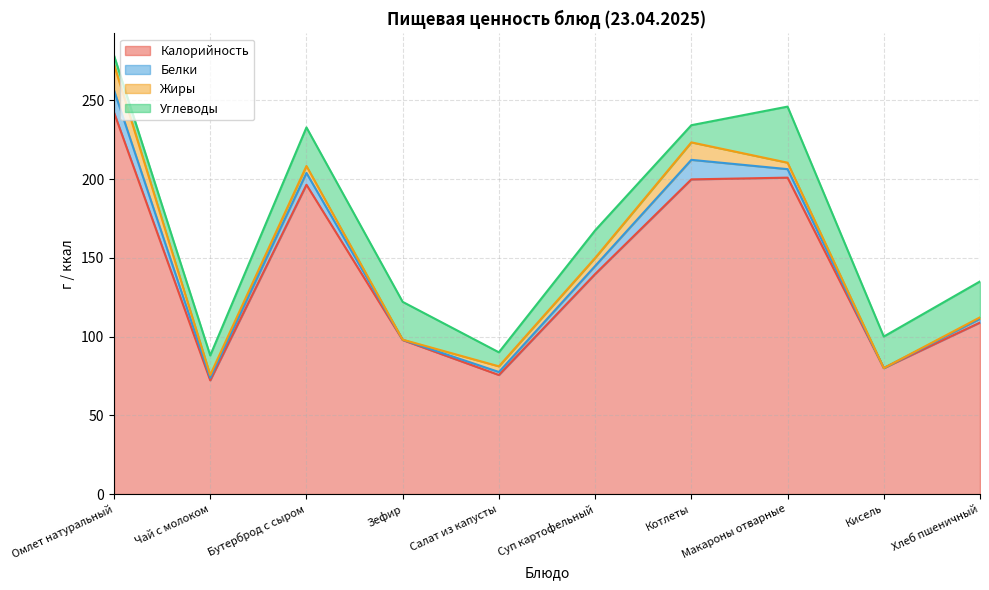

Which series has the largest range (max minus min)?

Калорийность